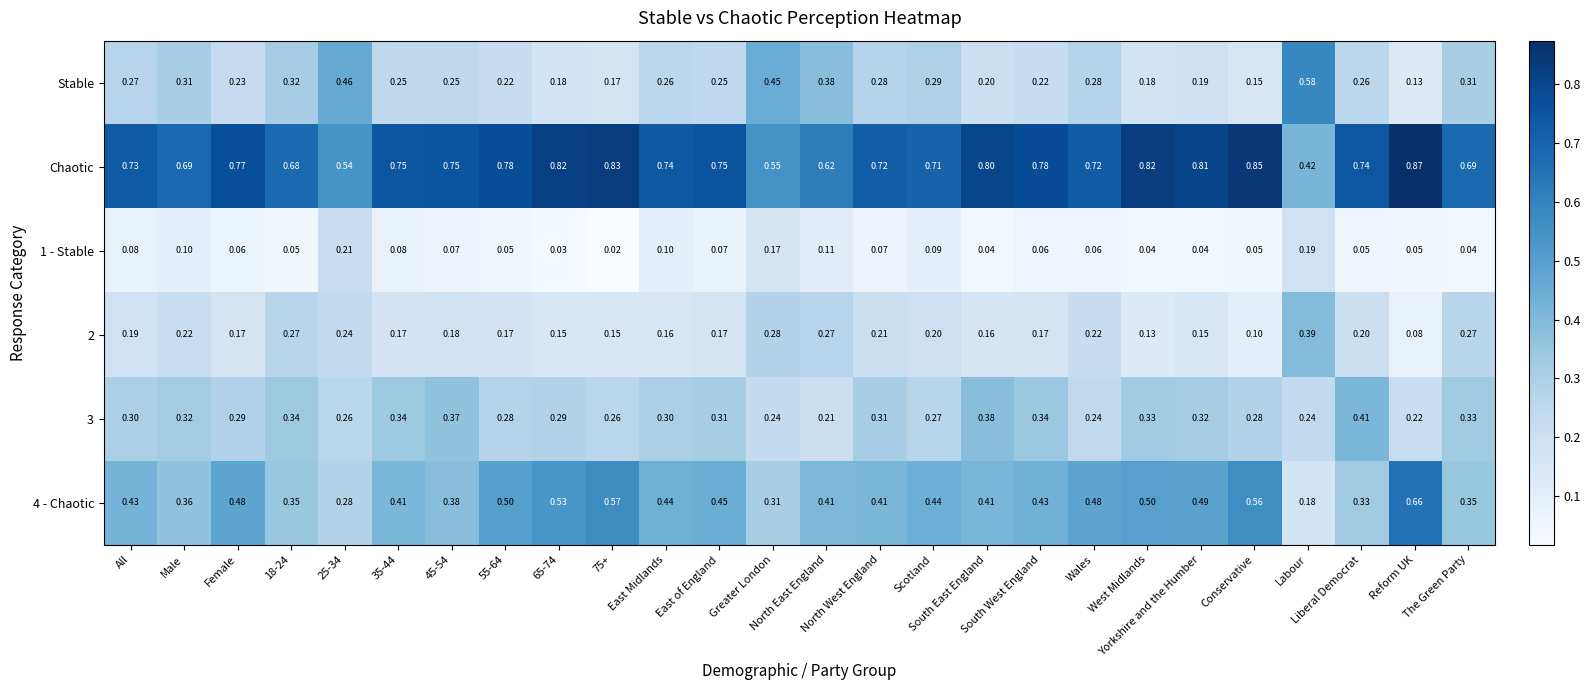

Which series has the largest total across all categories?

Chaotic